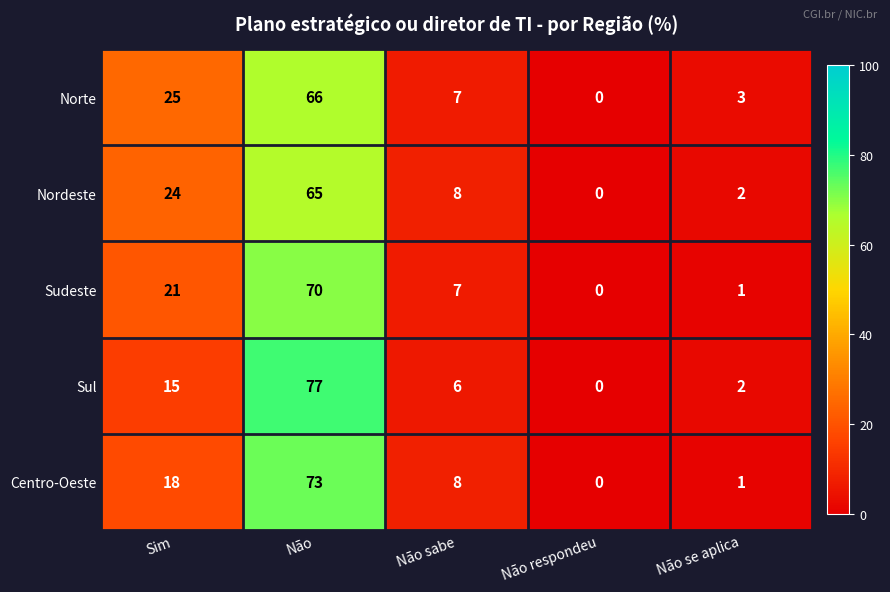

What is the maximum value shown in the chart?

77